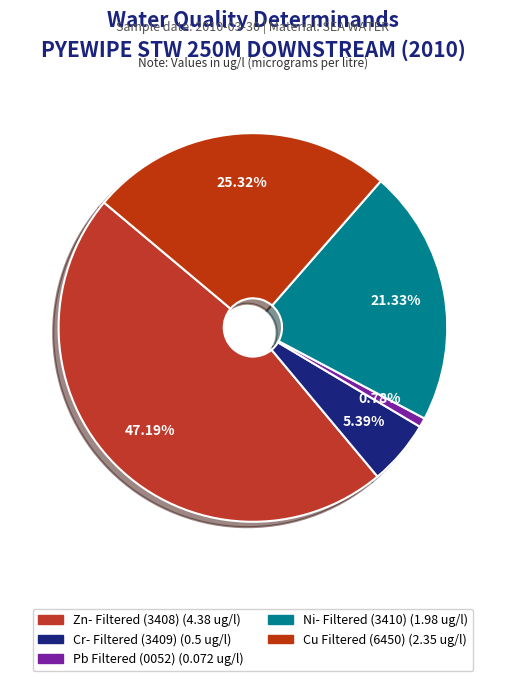

Count the number of slices in the pie.

5